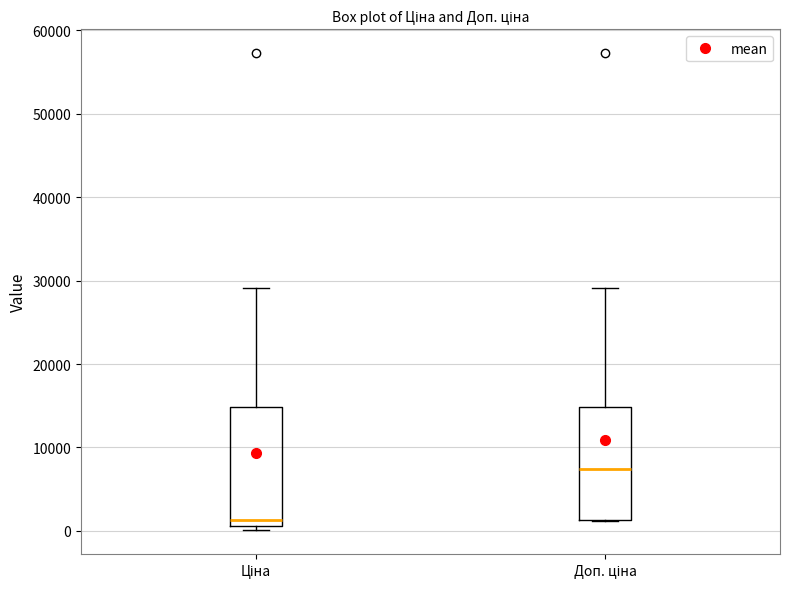

Where does the upper whisker of the box for Доп. ціна end on the y-axis? The values are not printed on the chart, so give them approximately, as read against the axis.

29000